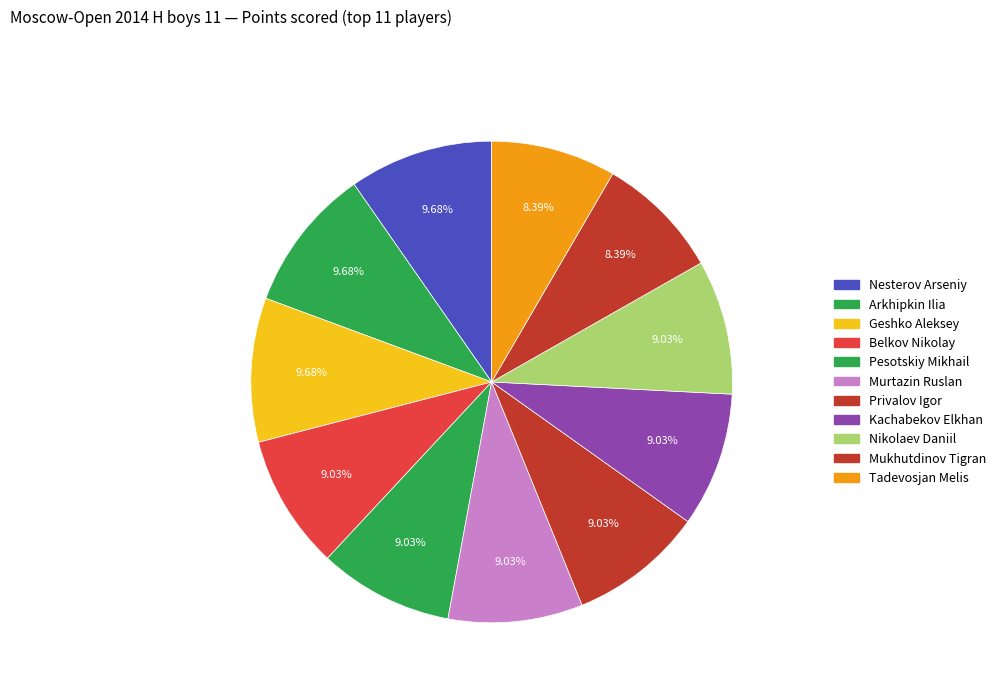

How many segments does this pie chart have?

11